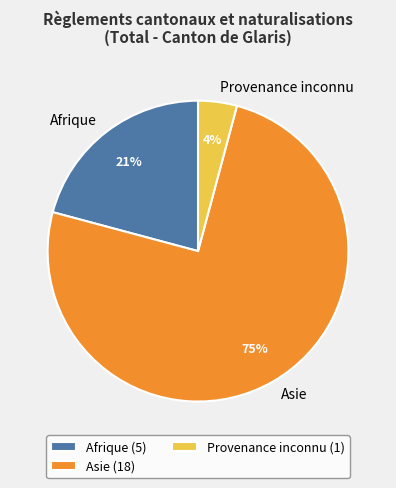

Is there any slice that represents more than half of the pie?

Yes